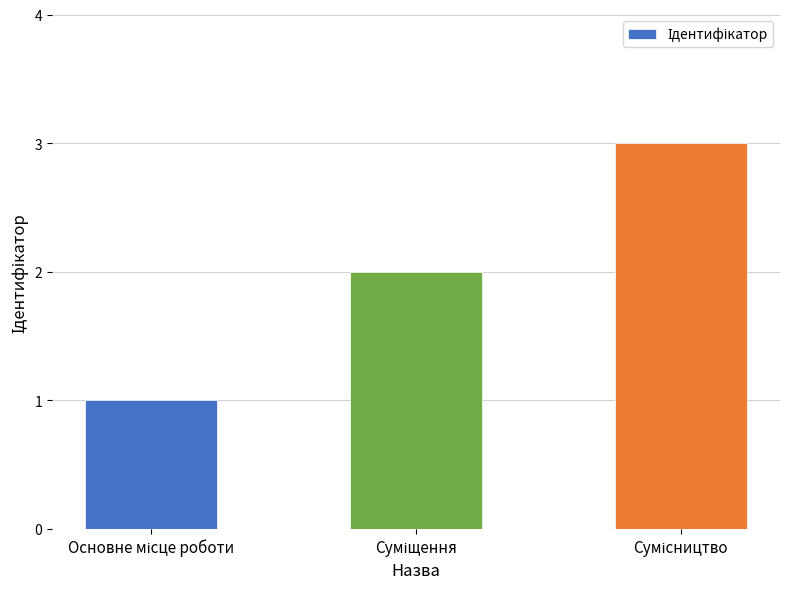

How many distinct data groups are displayed?

1